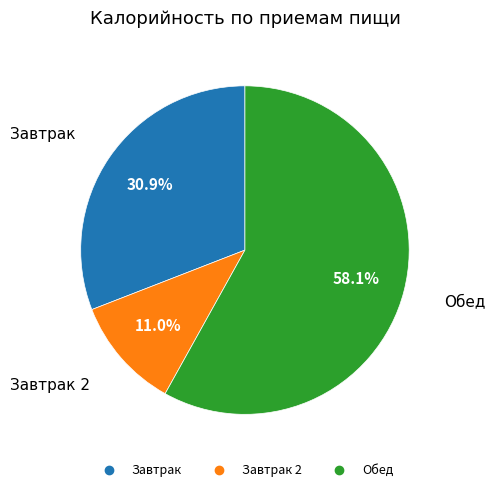

Is there a majority slice in this chart?

Yes